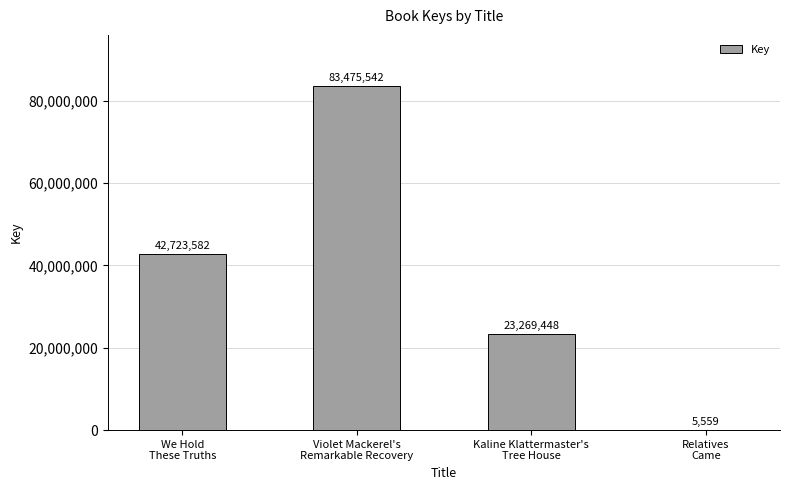

Are the bars horizontal?

No